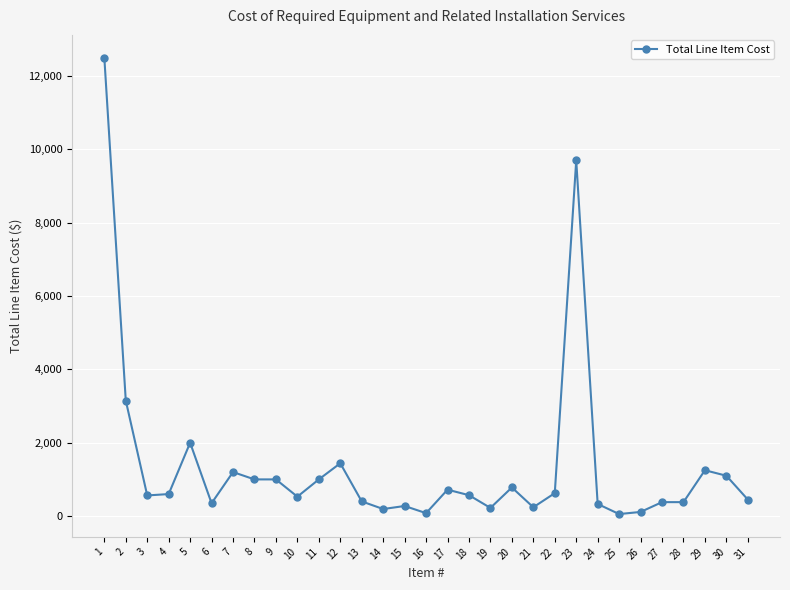

How many data points are less than 570?

15